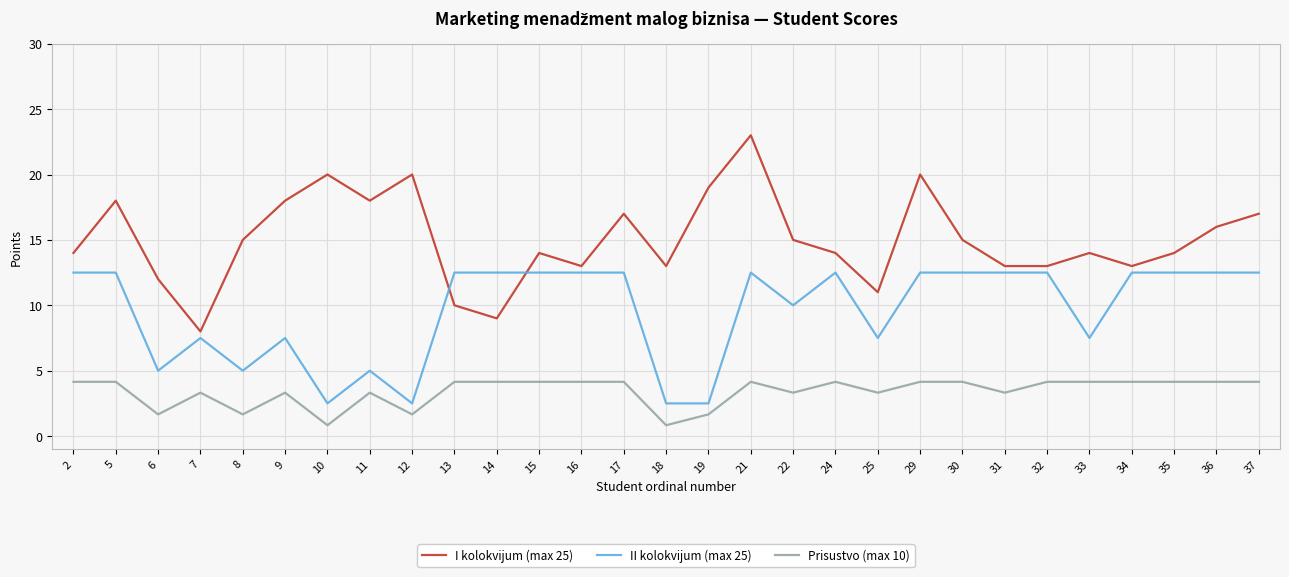

What is the lowest value of the I kolokvijum (max 25) series?

8.0